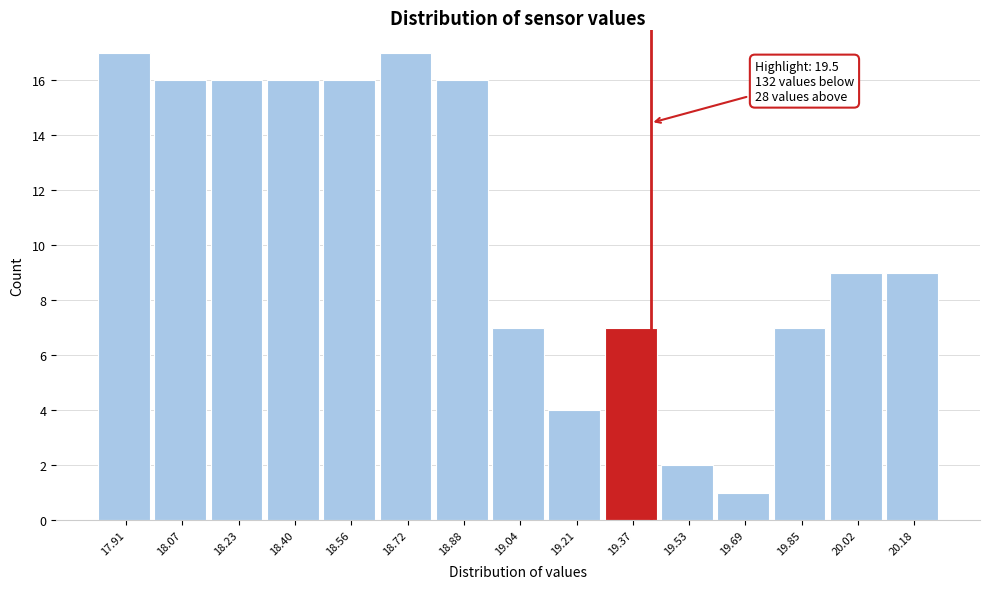

Reading right to left, what are all the values shown in this chart?

20.18=9	20.02=9	19.85=7	19.69=1	19.53=2	19.37=7	19.21=4	19.04=7	18.88=16	18.72=17	18.56=16	18.40=16	18.23=16	18.07=16	17.91=17